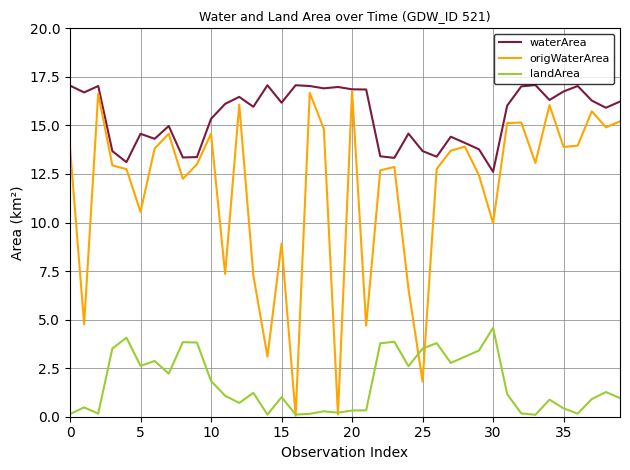

Which series has the largest total across all categories?

waterArea